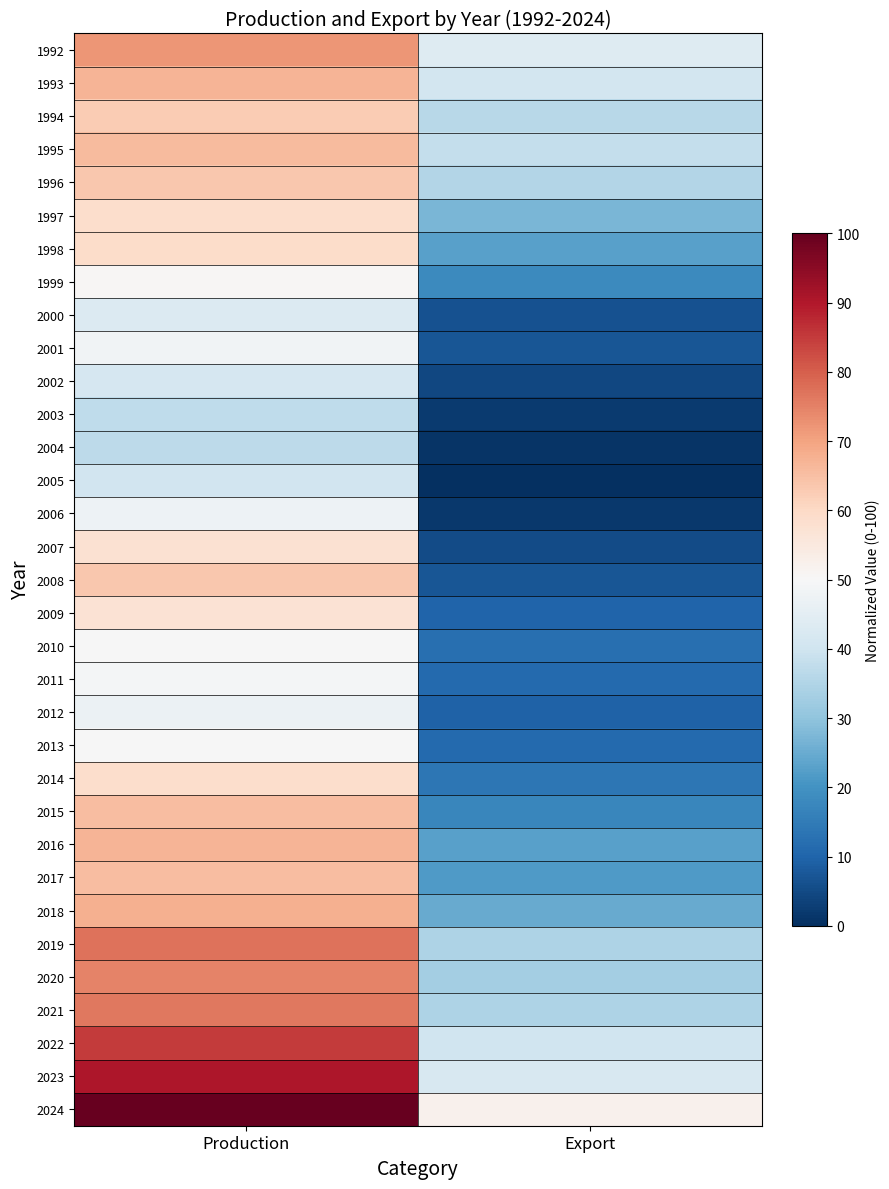

At which category is the sum across all series the highest?

Production